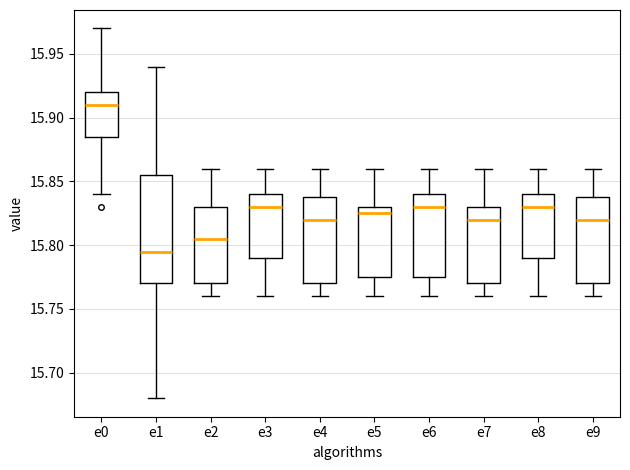

Where is the upper edge of the box for e6 on the y-axis? The values are not printed on the chart, so give them approximately, as read against the axis.

15.840